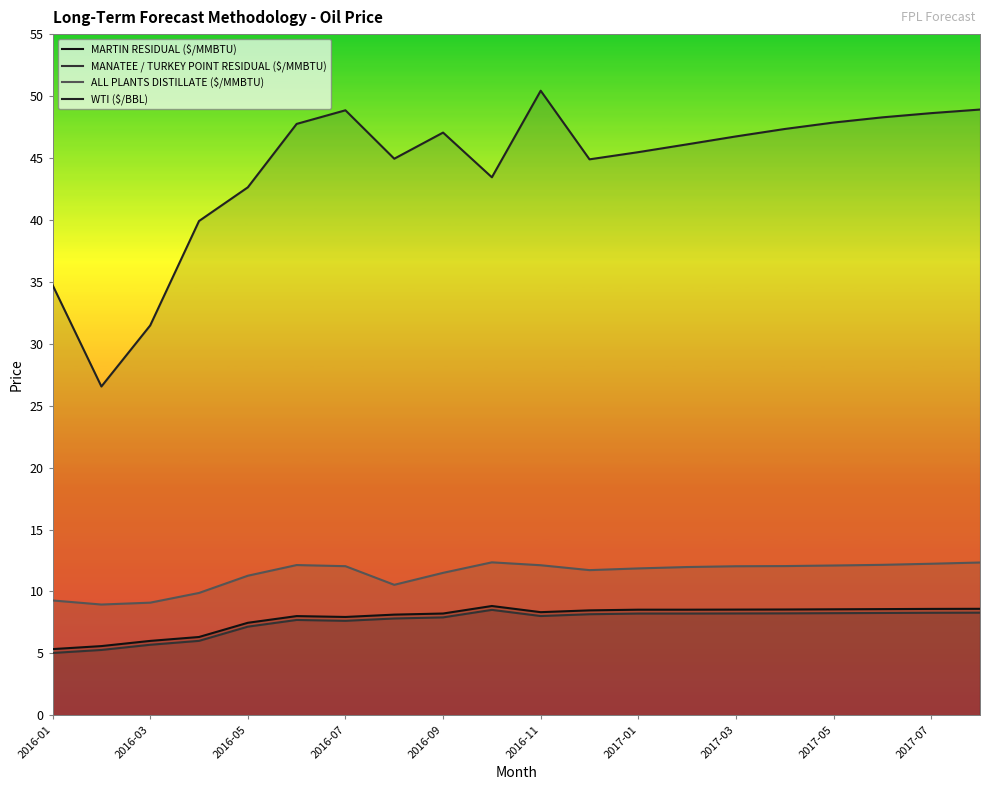

True or false: MARTIN RESIDUAL ($/MMBTU) and WTI ($/BBL) cross at least once.

False